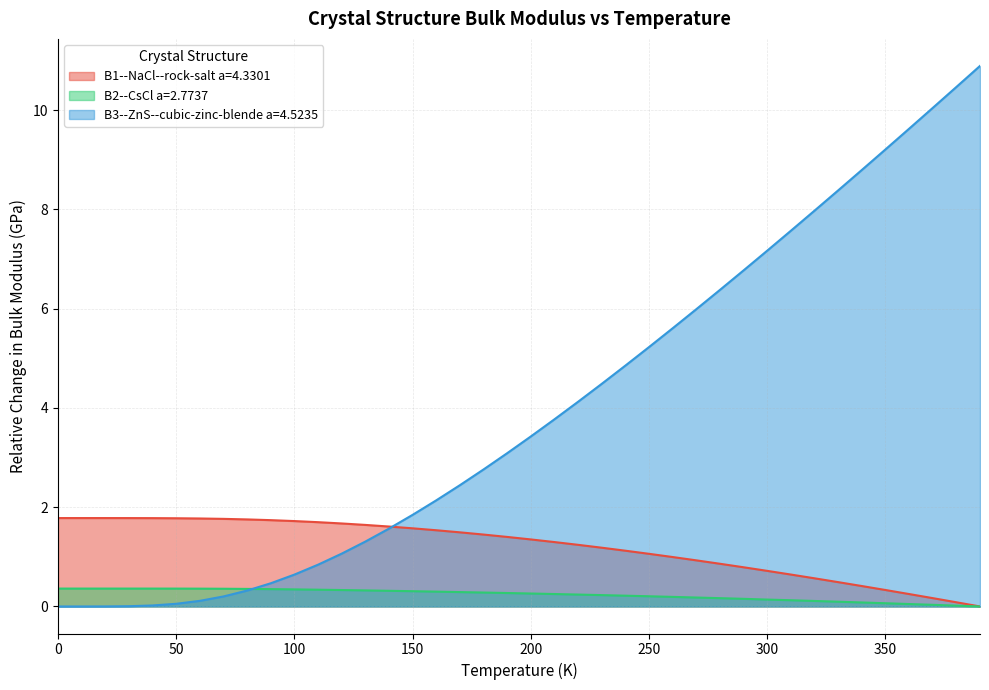

Is it true that B2--CsCl a=2.7737 equals 0.3 at 160.0?

True